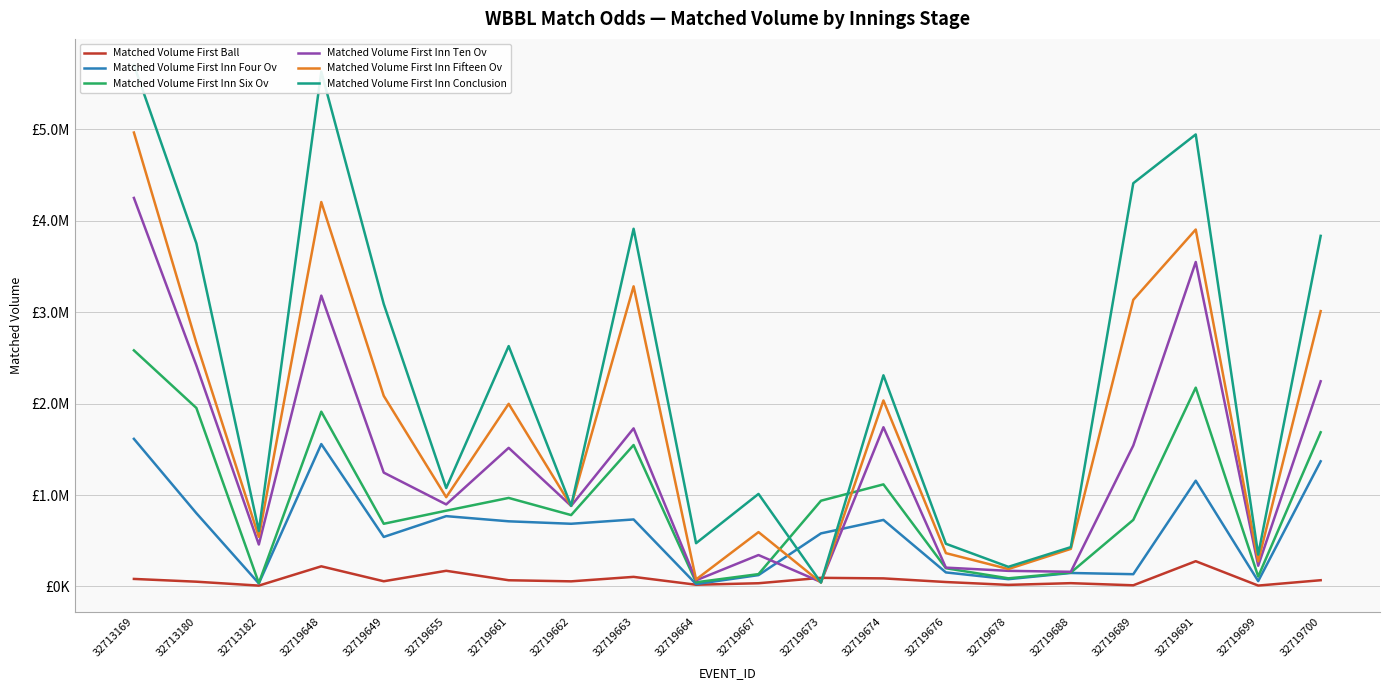

True or false: Matched Volume First Inn Six Ov has more than 1 points higher than both neighbors.

True